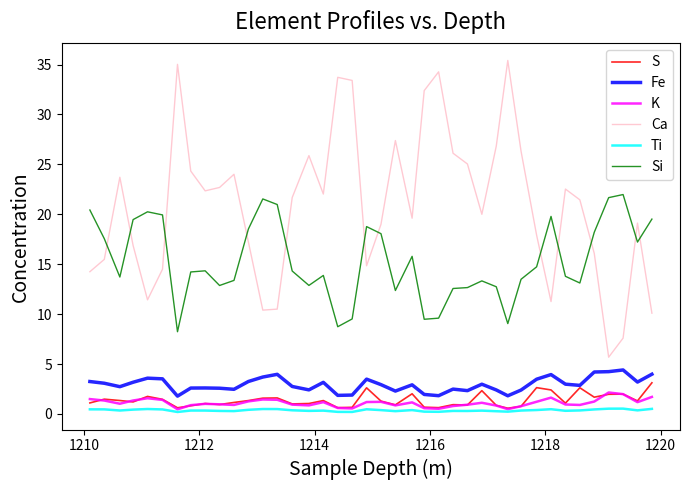

How many lines are shown in the chart?

6